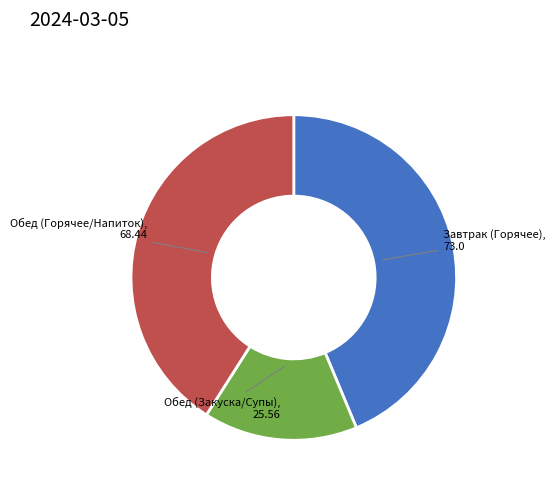

Is there any slice that represents more than half of the pie?

No